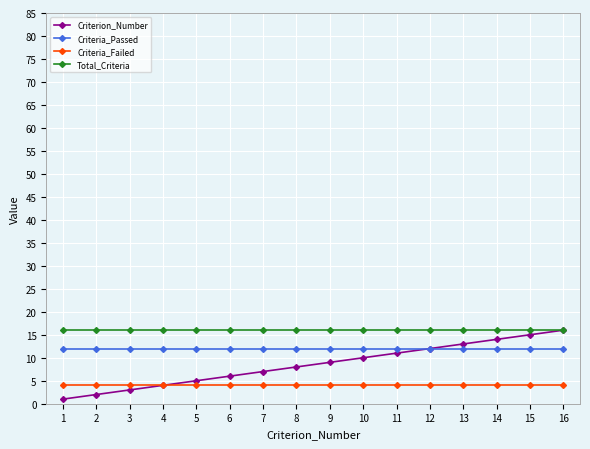

List the series in order of their overall mean, lowest first.

Criteria_Failed, Criterion_Number, Criteria_Passed, Total_Criteria